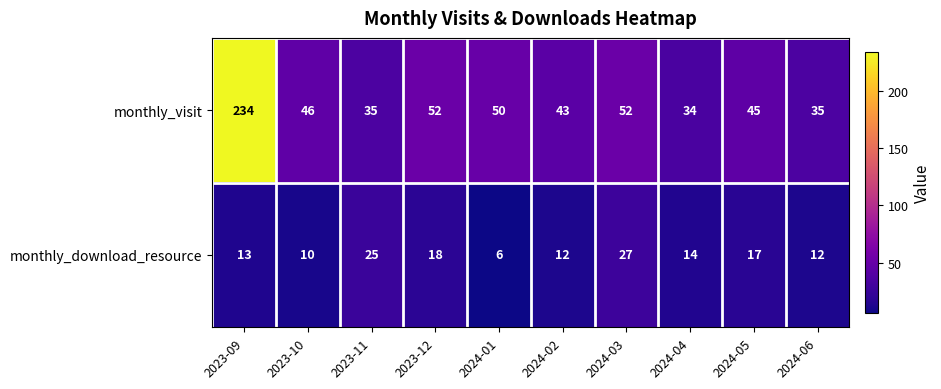

How many series are shown in this chart?

2